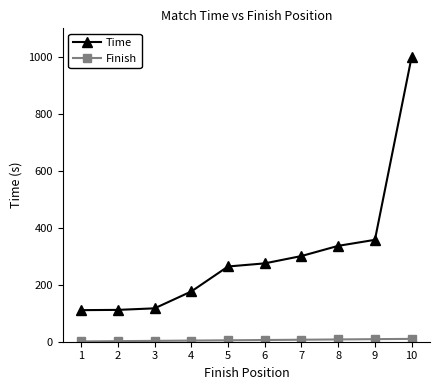

True or false: Time has more than 2 interior local peaks.

False